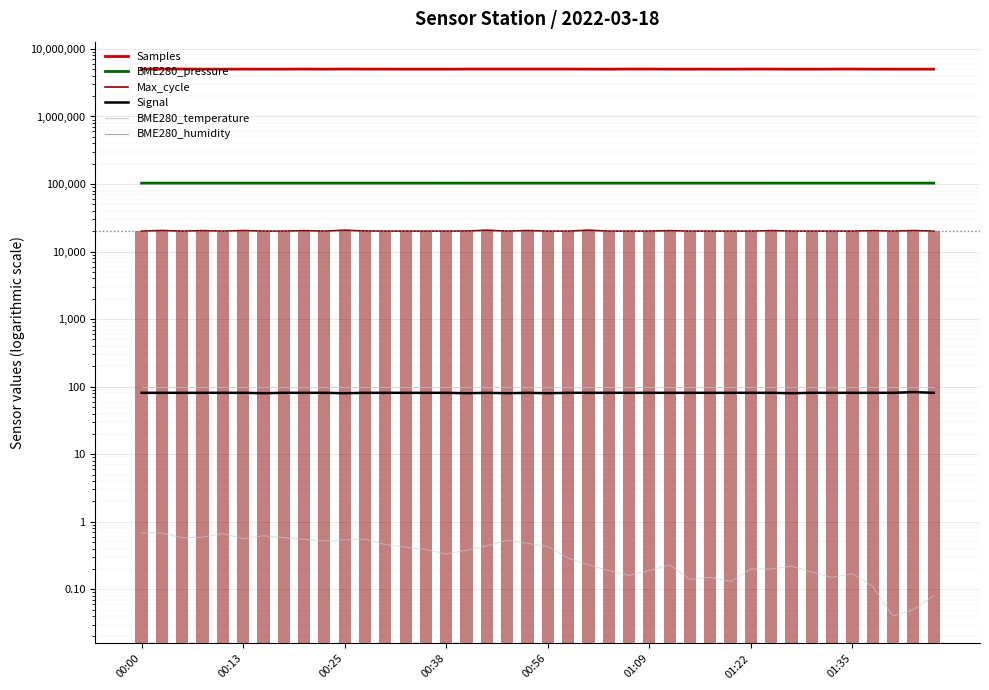

The value of BME280_humidity at 00:38 is 100.0. True or false?

True